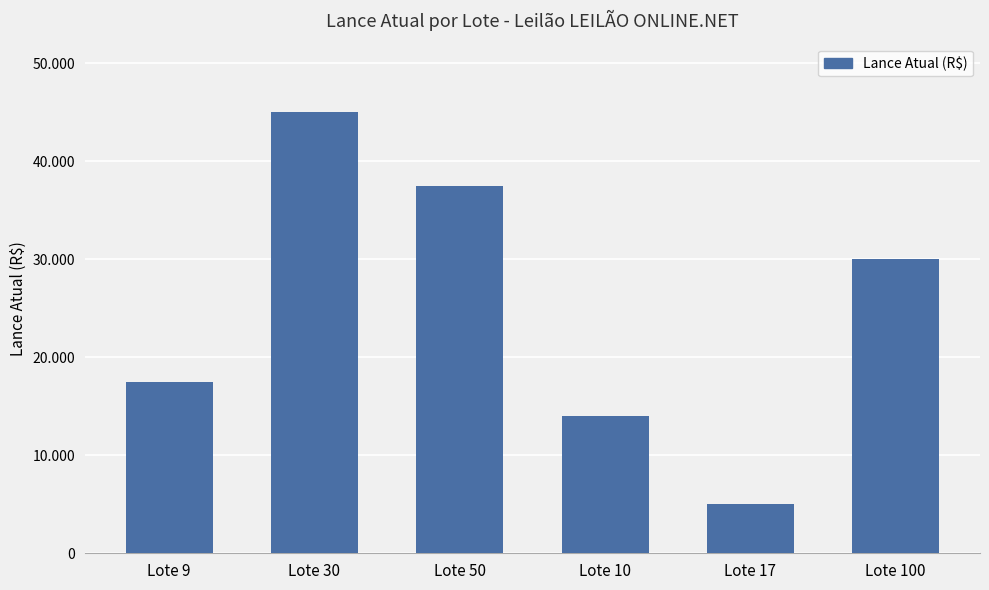

Does the chart contain any negative values?

No